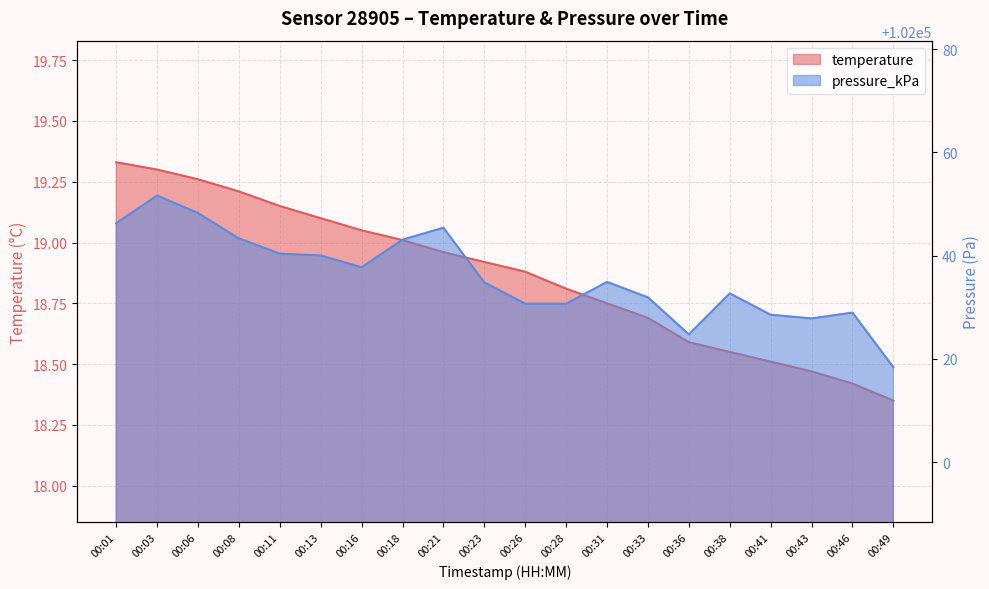

True or false: pressure_kPa has more than 1 interior local peaks.

True